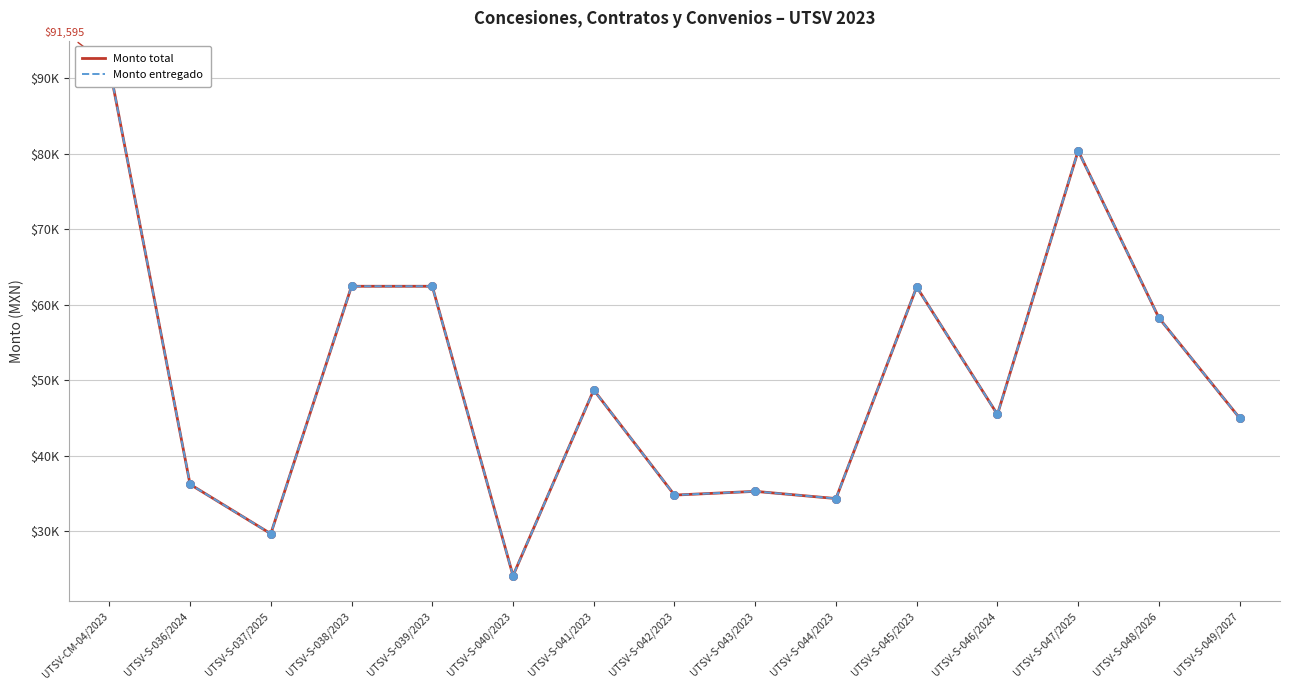

At which category is the sum across all series the highest?

UTSV-CM-04/2023